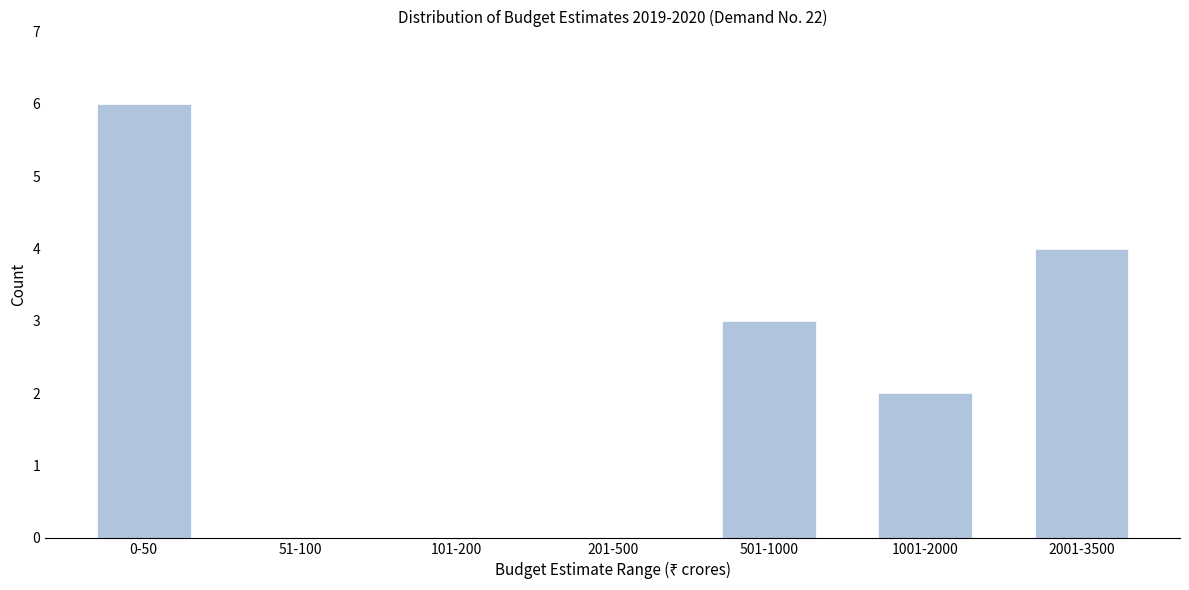

Reading left to right, what are all the values shown in this chart?

0-50=6	51-100=0	101-200=0	201-500=0	501-1000=3	1001-2000=2	2001-3500=4